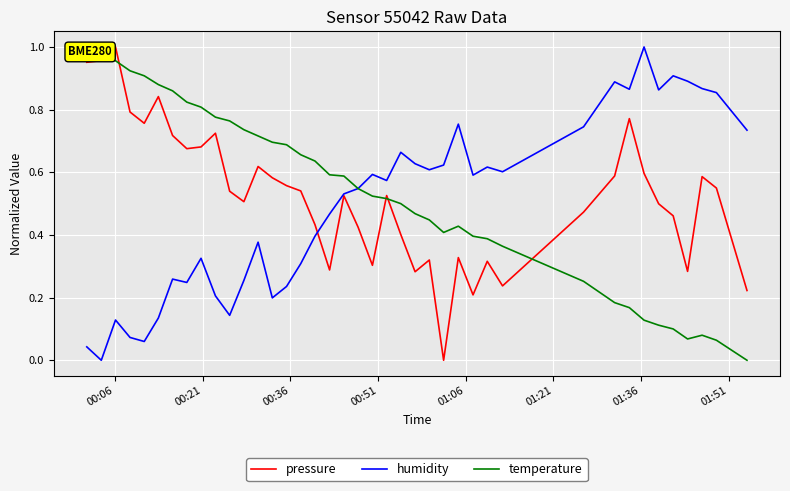

Rank the series by their maximum value, from lowest to highest.

pressure, humidity, temperature